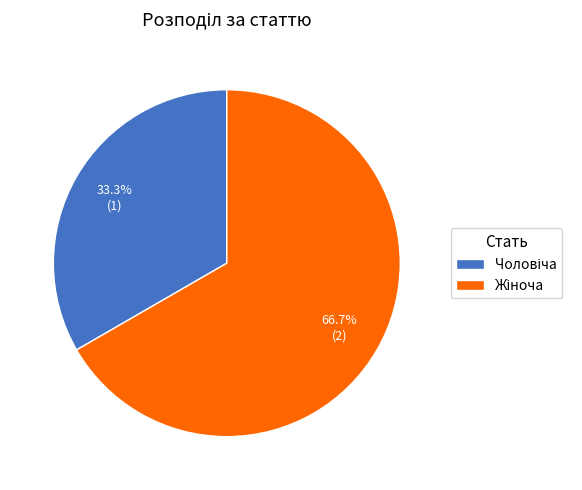

Is there any slice that represents more than half of the pie?

Yes